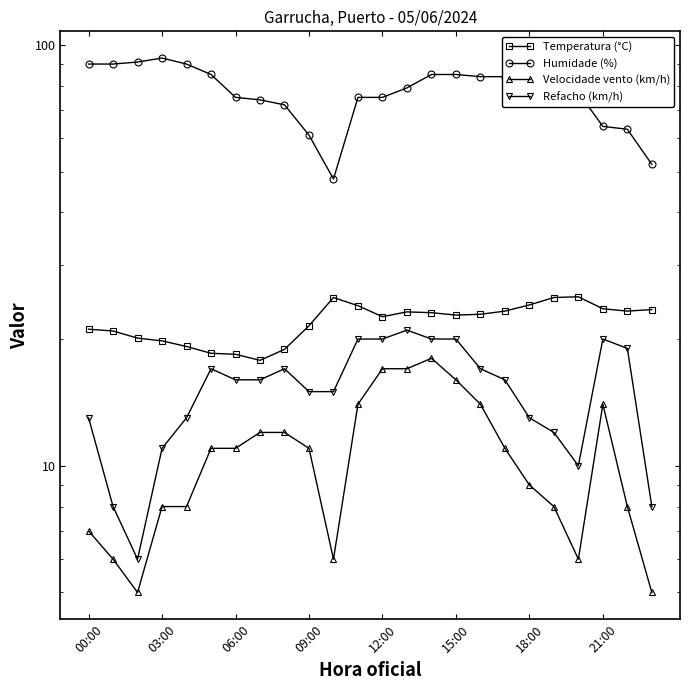

What is the label of the 15th point from the right?

09:00